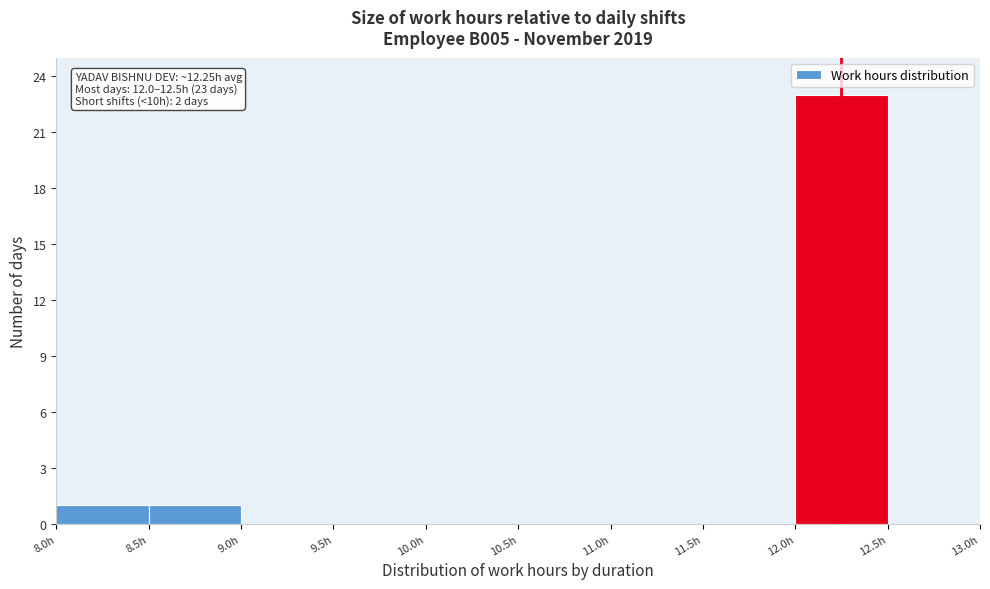

Which range on the x-axis has the tallest bar?

12.0 to 12.5